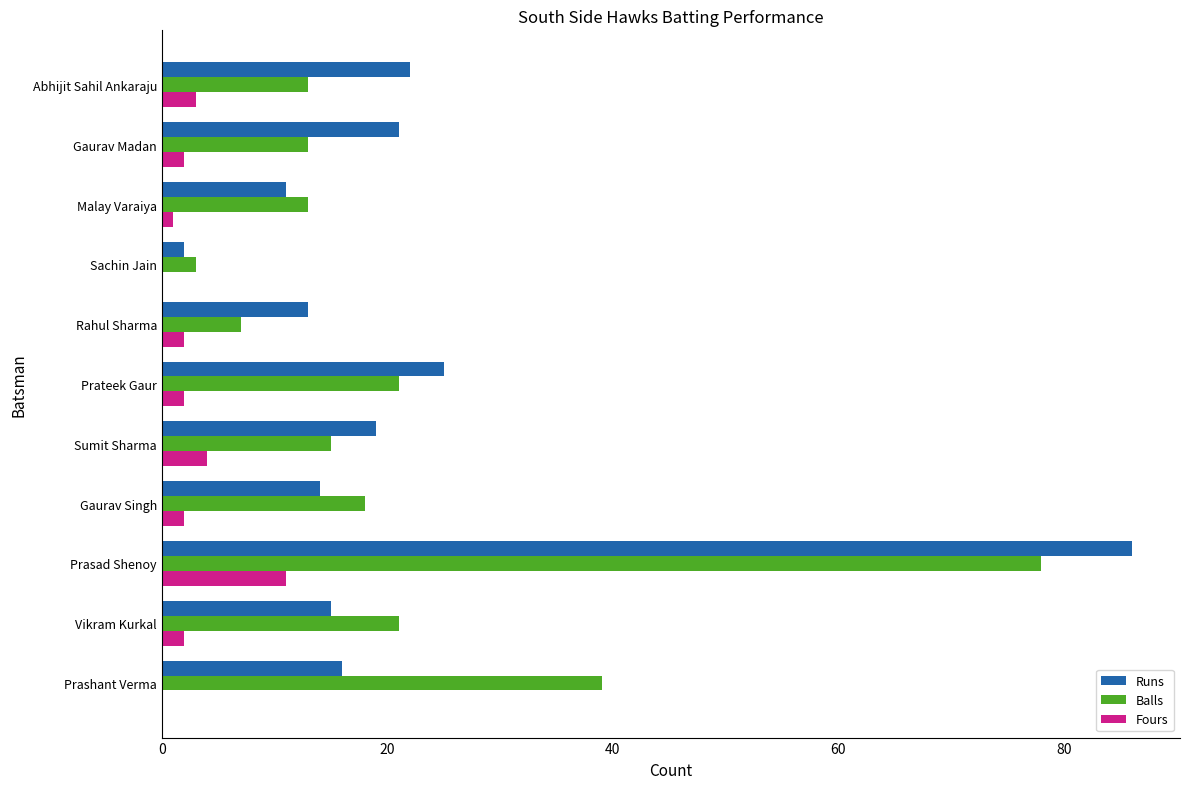

What is the total value across all series at Gaurav Singh?

34